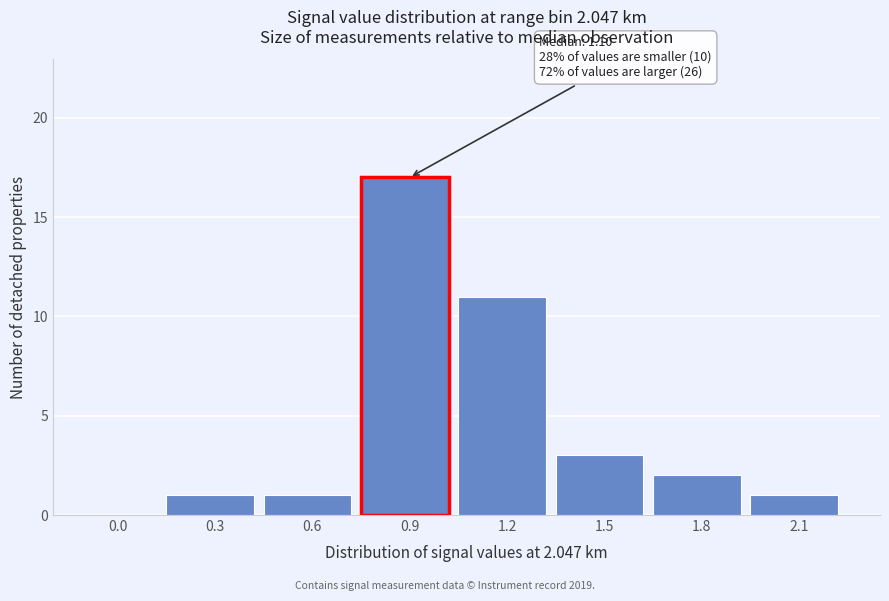

Reading left to right, what are all the values shown in this chart?

0.0=0	0.3=1	0.6=1	0.9=17	1.2=11	1.5=3	1.8=2	2.1=1